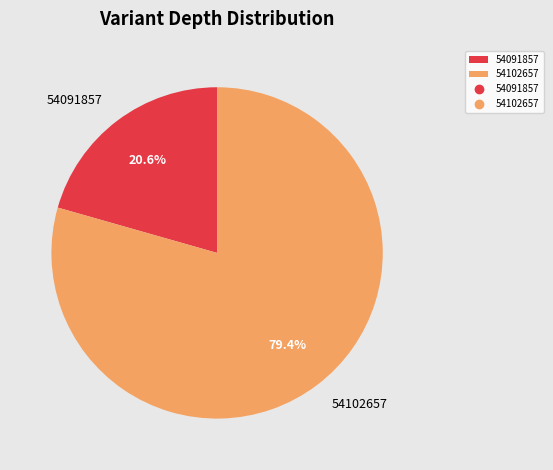

Which has a higher value, 54102657 or 54091857?

54102657